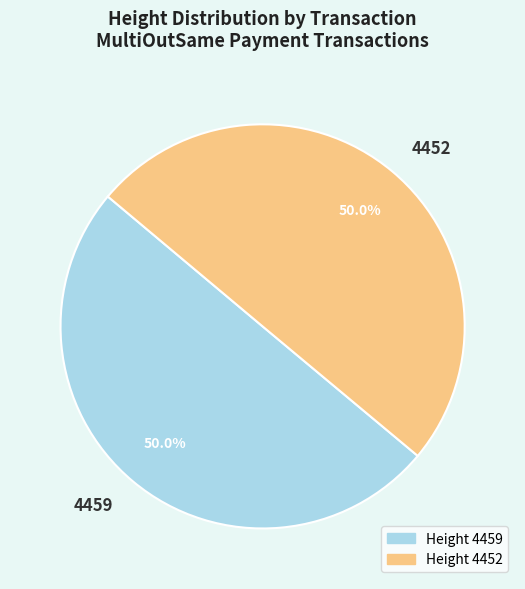

What is the total percentage of 4452 and 4459?

100.0%